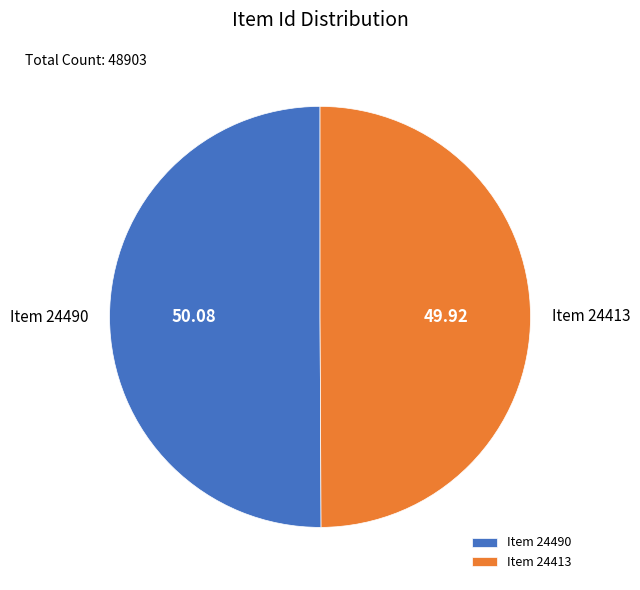

What is the ratio of the value at Item 24490 to the value at Item 24413?

1.0